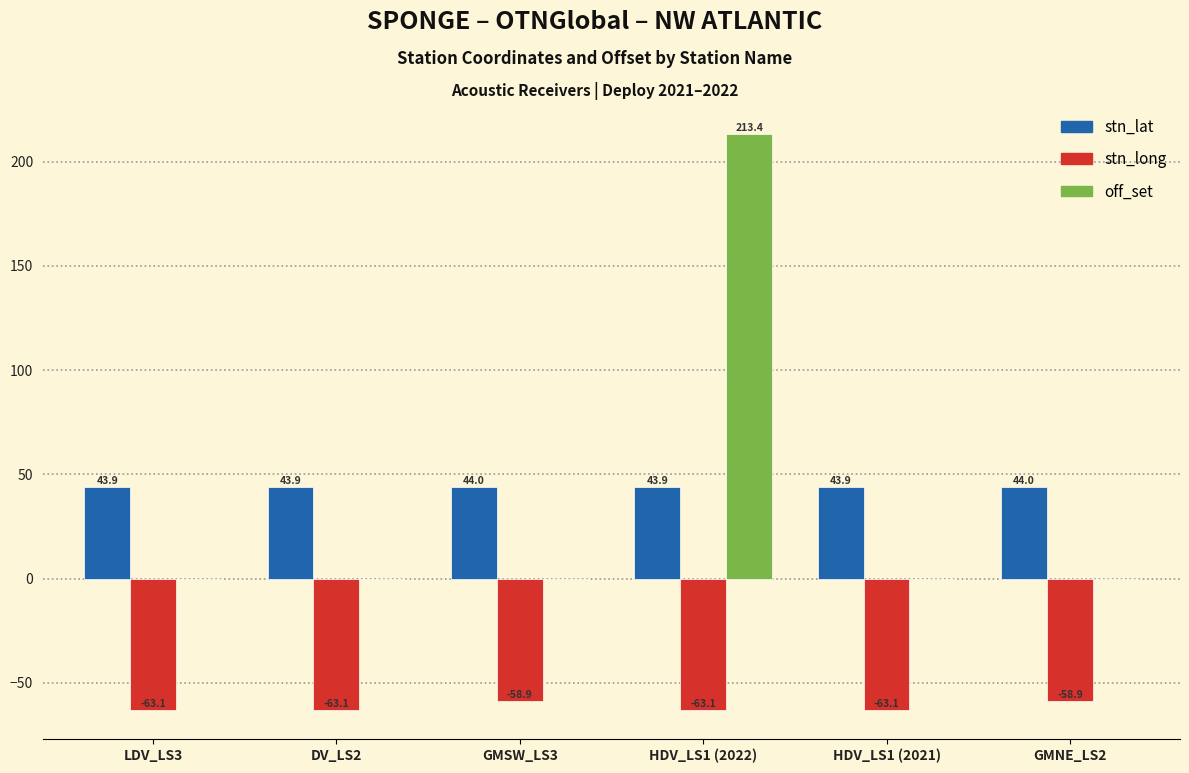

Reading left to right, extract all data points from this chart.

stn_lat: LDV_LS3=43.9	DV_LS2=43.9	GMSW_LS3=44.0	HDV_LS1 (2022)=43.9	HDV_LS1 (2021)=43.9	GMNE_LS2=44.0
stn_long: LDV_LS3=-63.1	DV_LS2=-63.1	GMSW_LS3=-58.9	HDV_LS1 (2022)=-63.1	HDV_LS1 (2021)=-63.1	GMNE_LS2=-58.9
off_set: LDV_LS3=0.0	DV_LS2=0.0	GMSW_LS3=0.0	HDV_LS1 (2022)=213.4	HDV_LS1 (2021)=0.0	GMNE_LS2=0.0